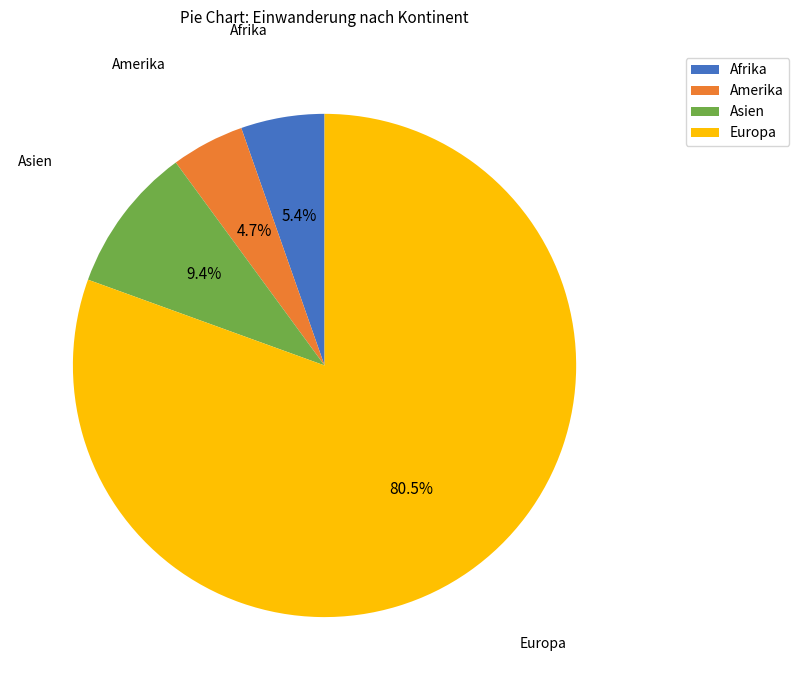

Which has a higher value, Amerika or Asien?

Asien